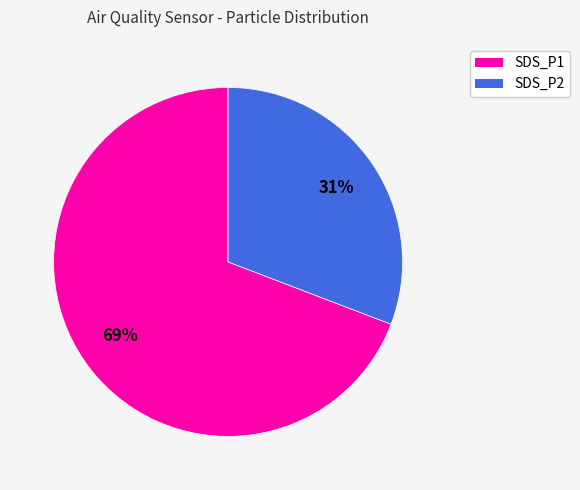

To the nearest percent, what percentage of the pie is SDS_P2?

31%